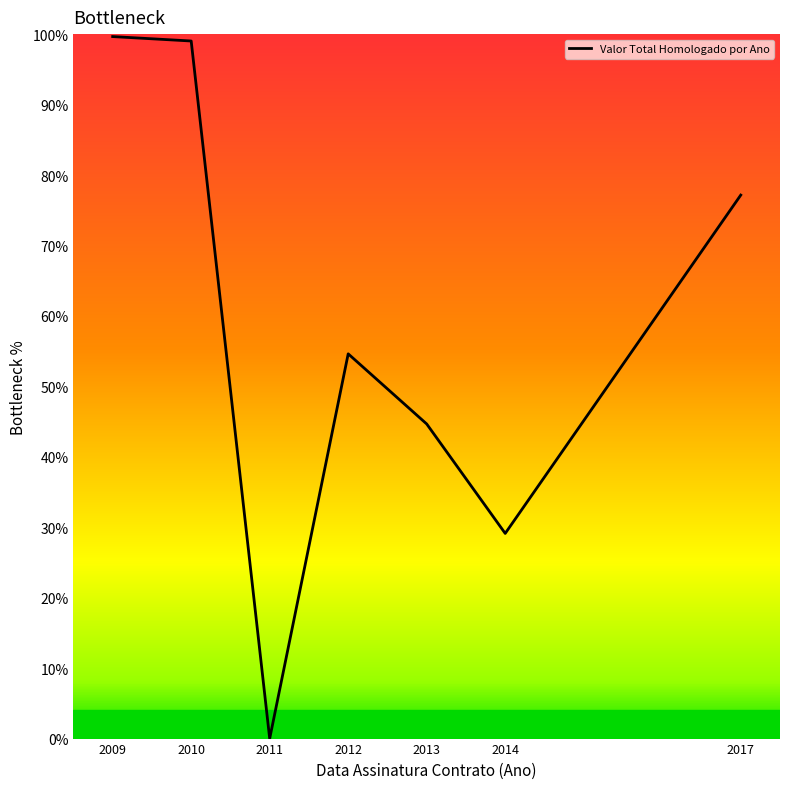

What is the value of the 6th point from the left?

29.1